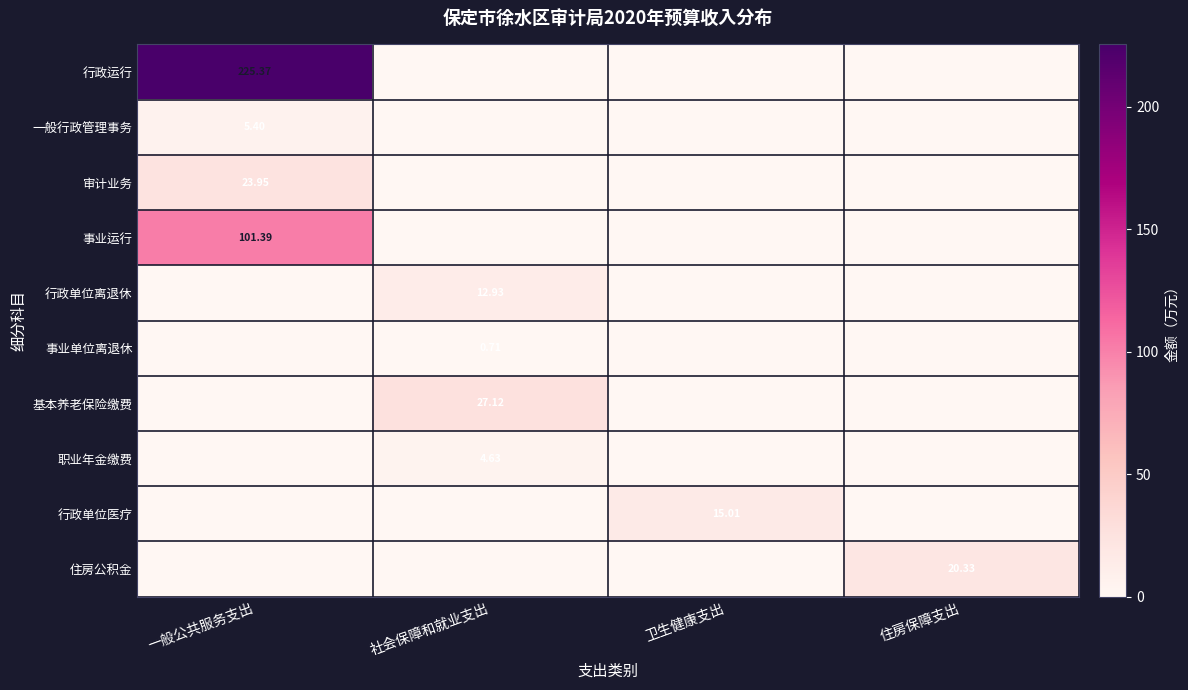

Is it true that 基本养老保险缴费 equals 0.0 at 住房保障支出?

True